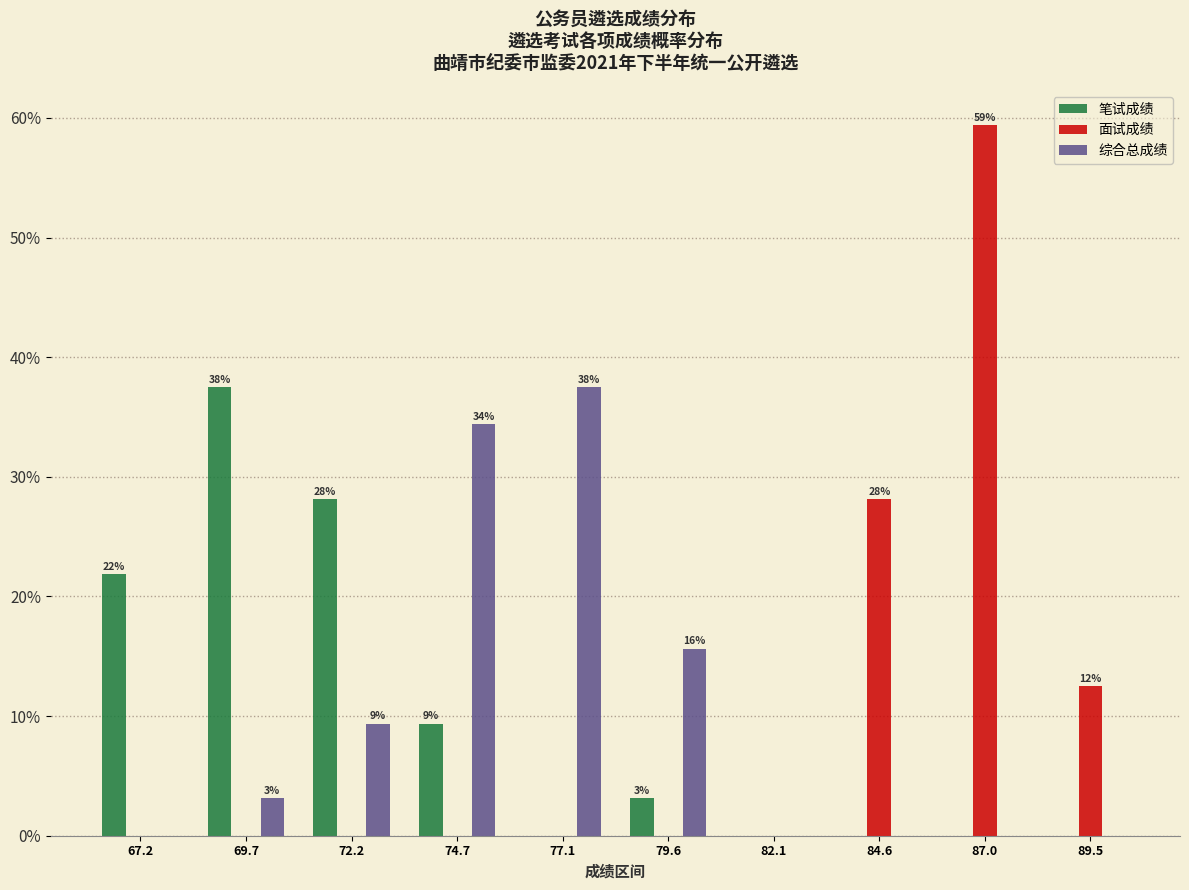

Does the chart contain stacked bars?

No